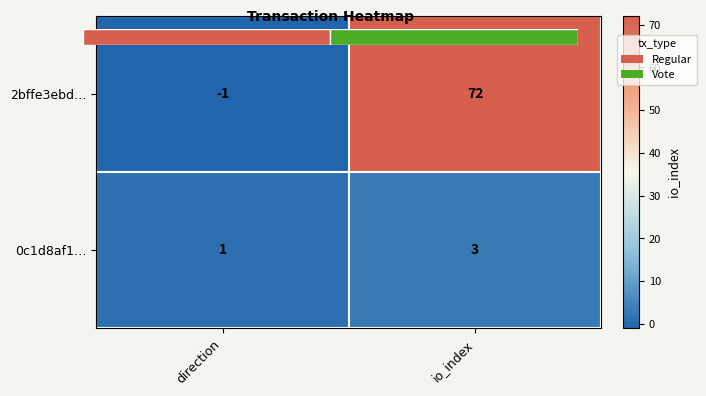

What is the average value of the 2bffe3ebd… series?

36